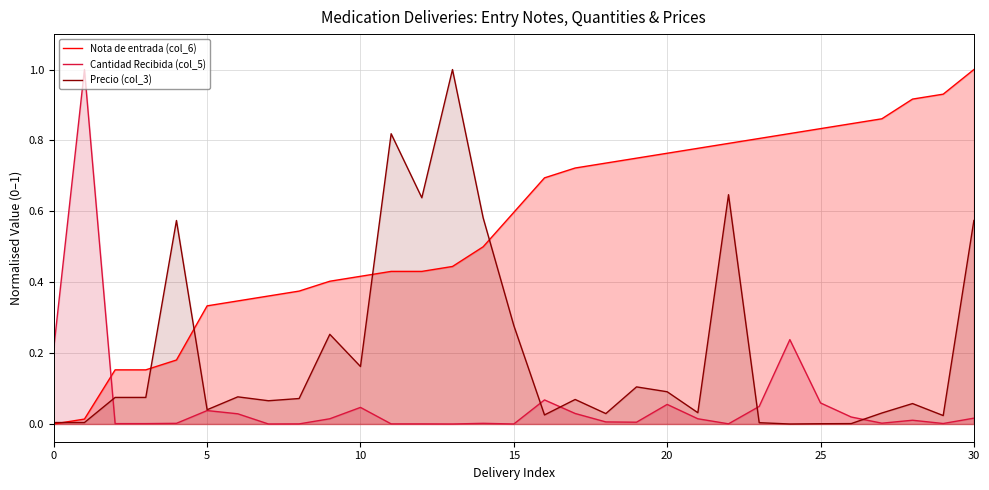

Which series has the largest total across all categories?

Nota de entrada (col_6)